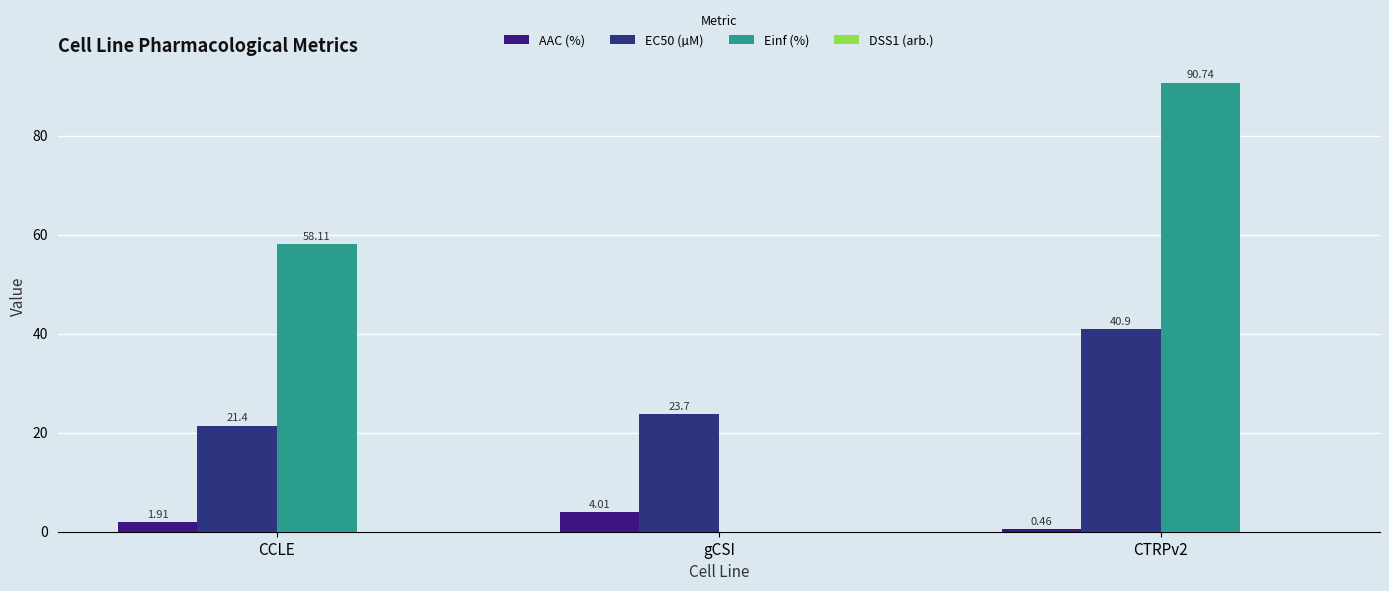

Are the bars horizontal?

No